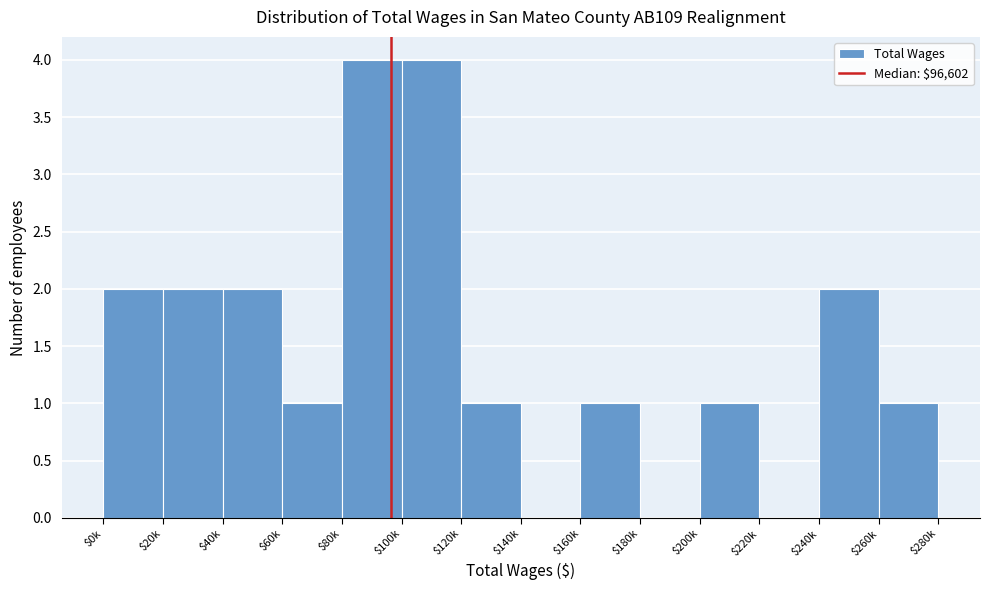

Is it true that the value at $40k is 3?

False